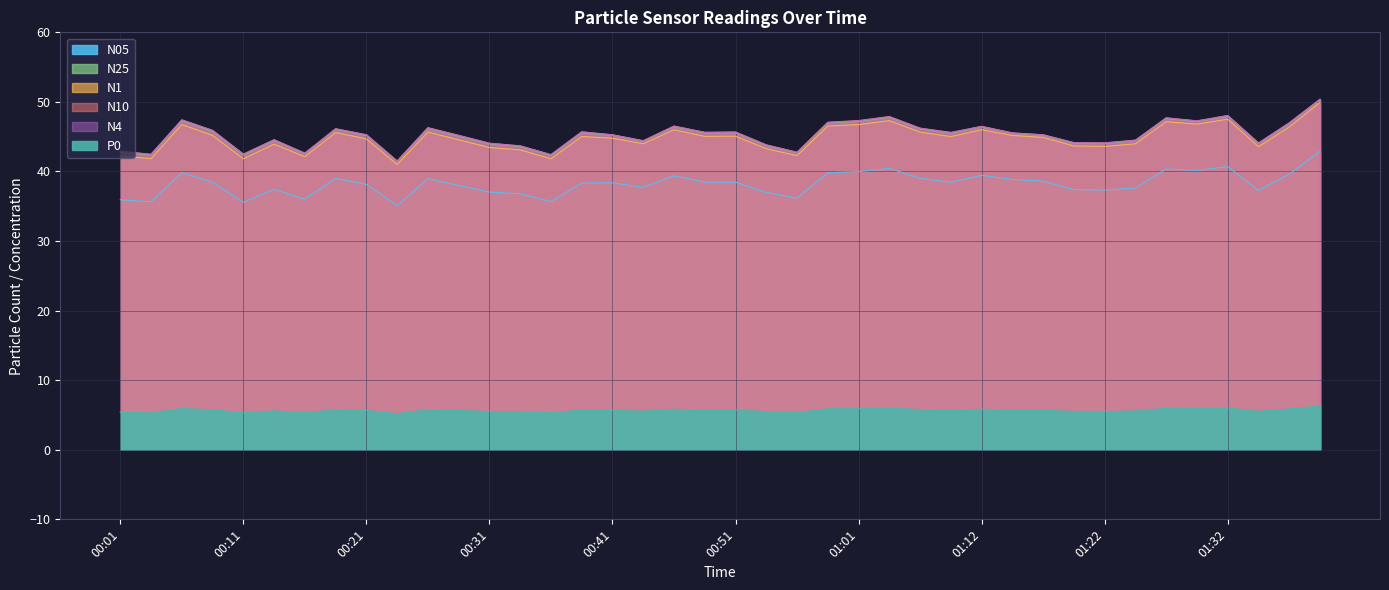

How many categories are shown in the chart?

40